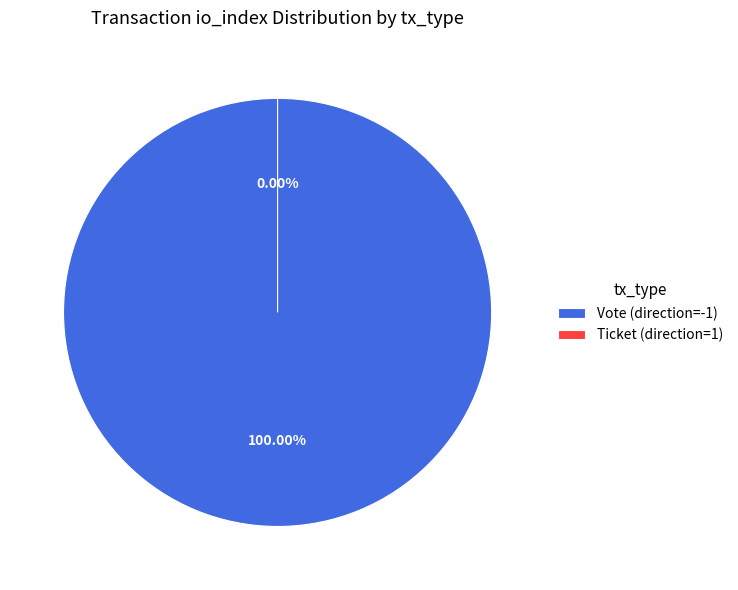

Which category has the biggest portion of the pie?

Vote (direction=-1)